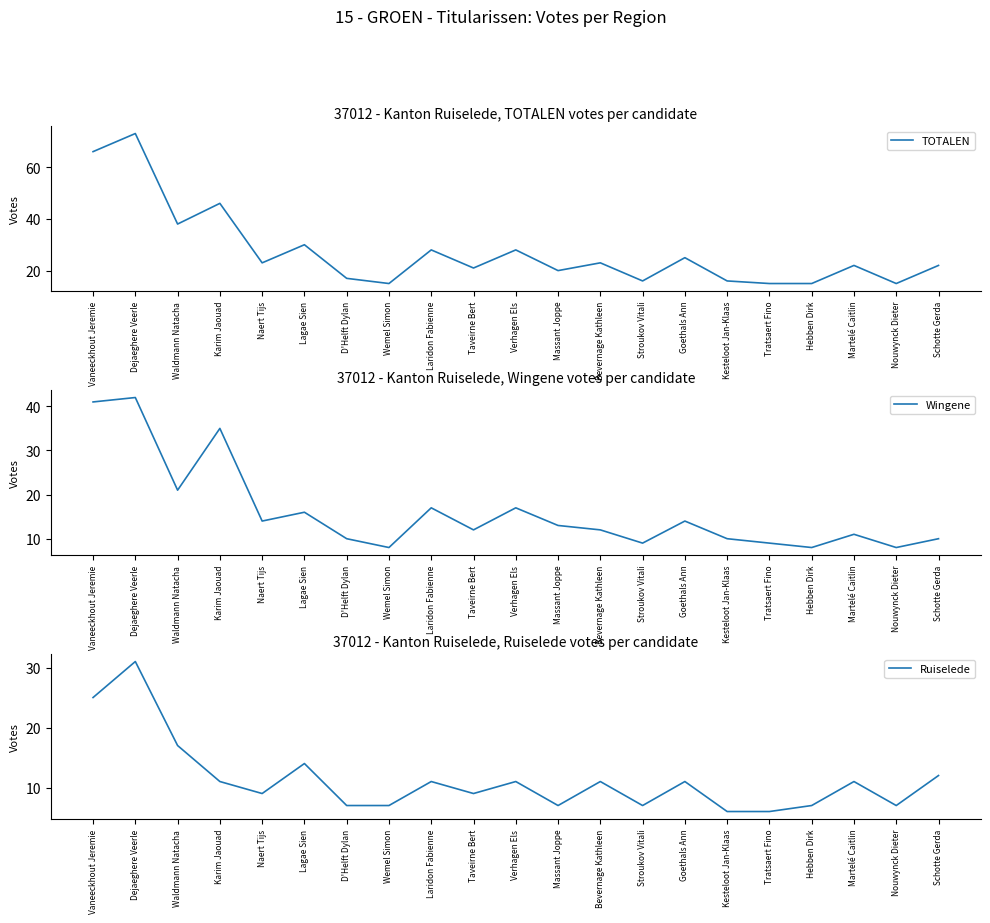

Does the chart display data point markers on the line(s)?

No